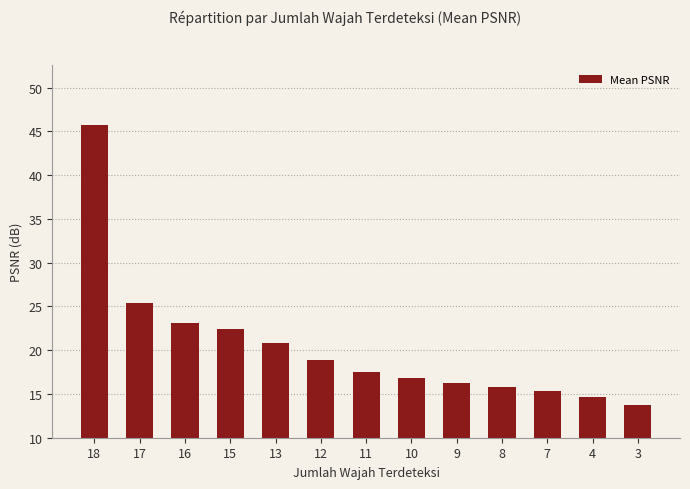

Where is the data nearest to the value 29?

17